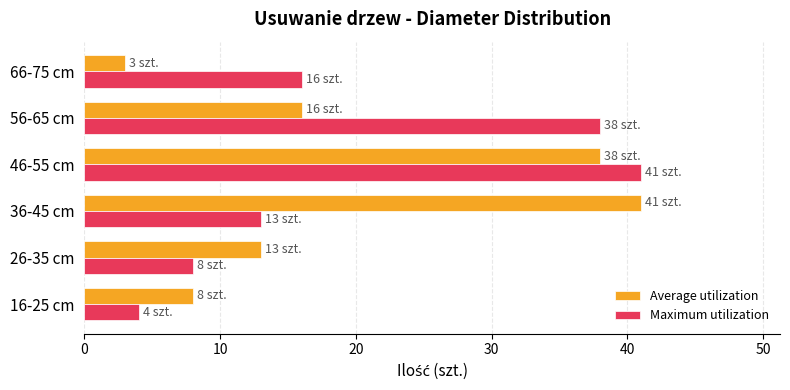

Where is Average utilization nearest to the value 22?

56-65 cm